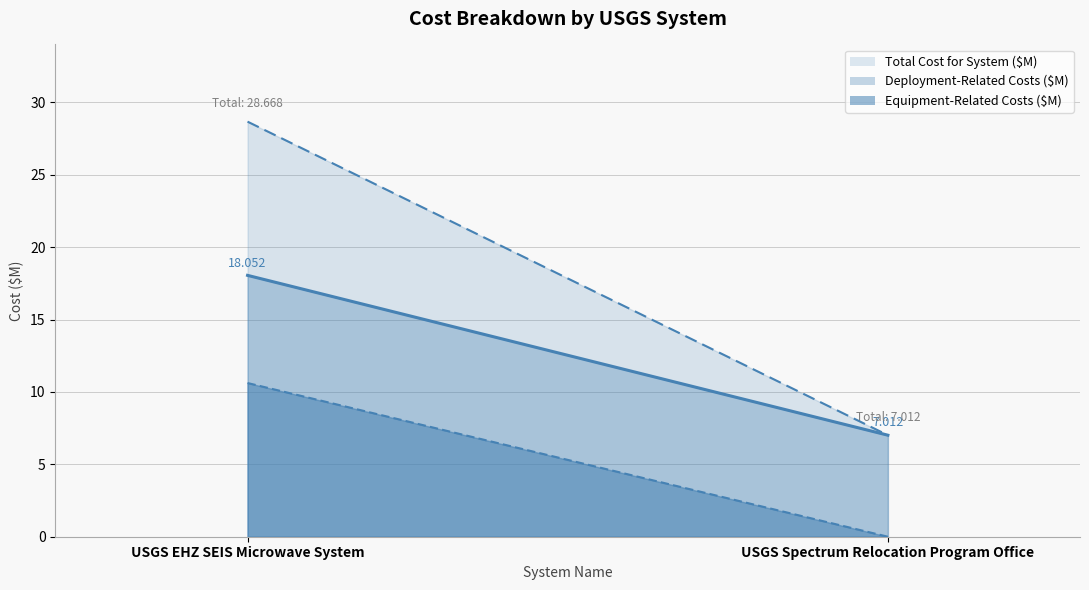

Reading left to right, transcribe all the data shown in this chart.

Equipment-Related Costs ($M): 10.6	0.0
Deployment-Related Costs ($M): 18.1	7.0
Total Cost for System ($M): 28.7	7.0